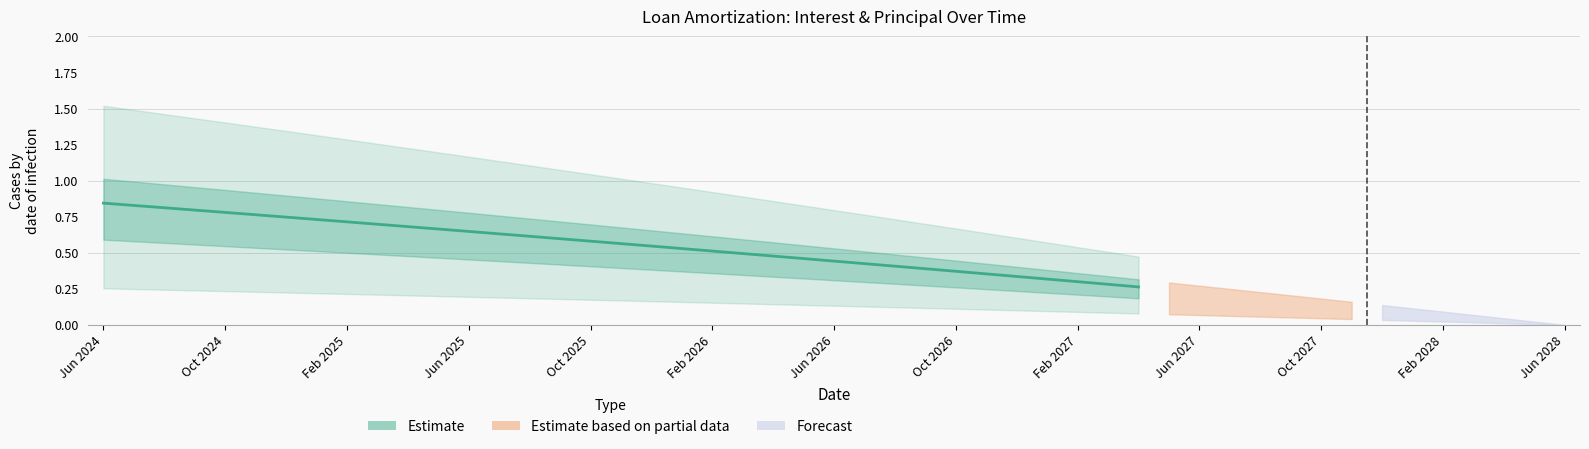

What position from the right is 17?

18